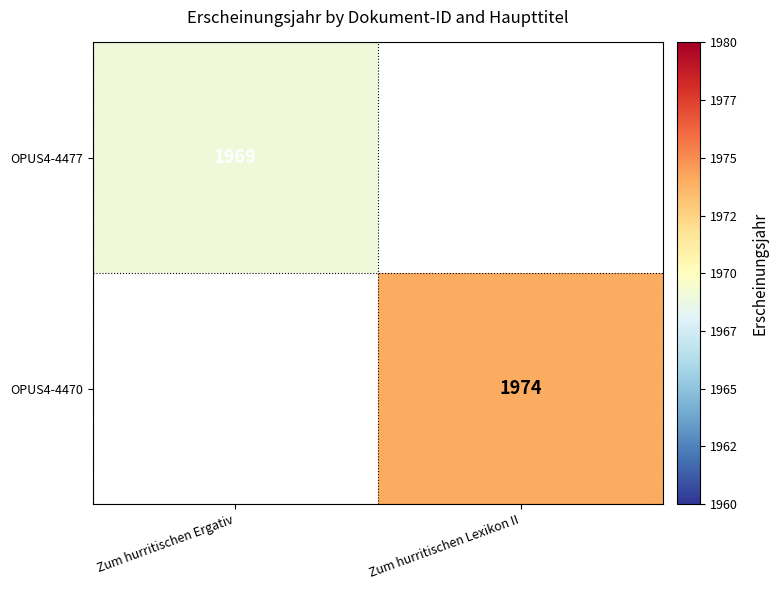

True or false: OPUS4-4470 has a value of 1974 at Zum hurritischen Lexikon II.

True